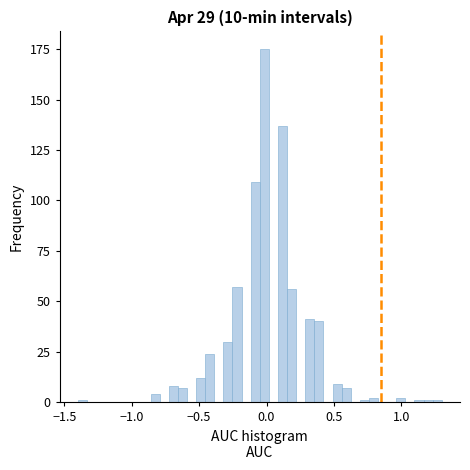

Around what value on the x-axis is the tallest bar? Give the approximate position of its centre, as read against the axis.

0.00